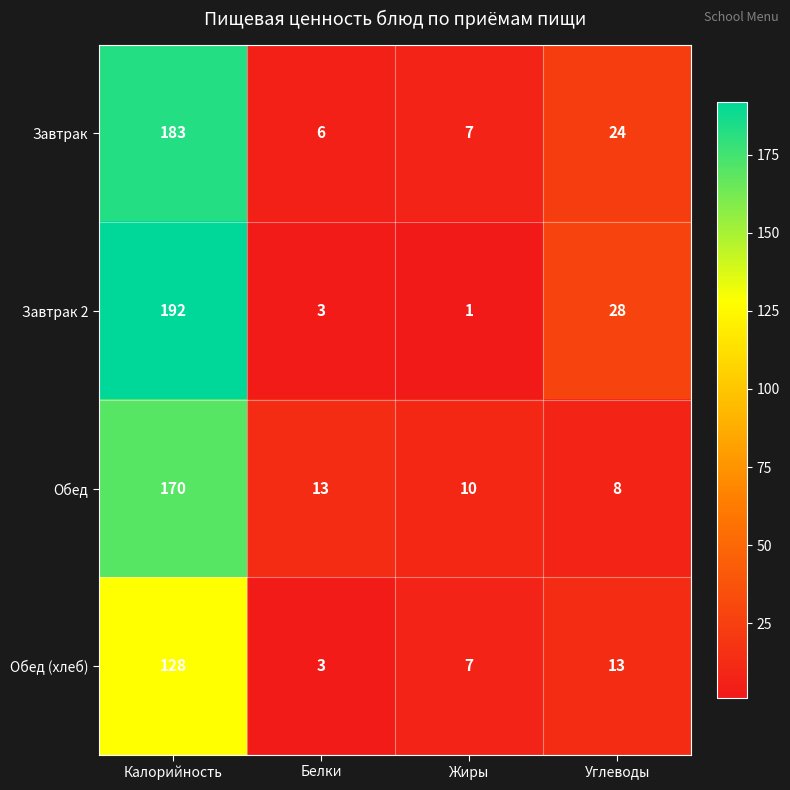

What is the difference between the maximum and minimum values in the Завтрак 2 series?

191